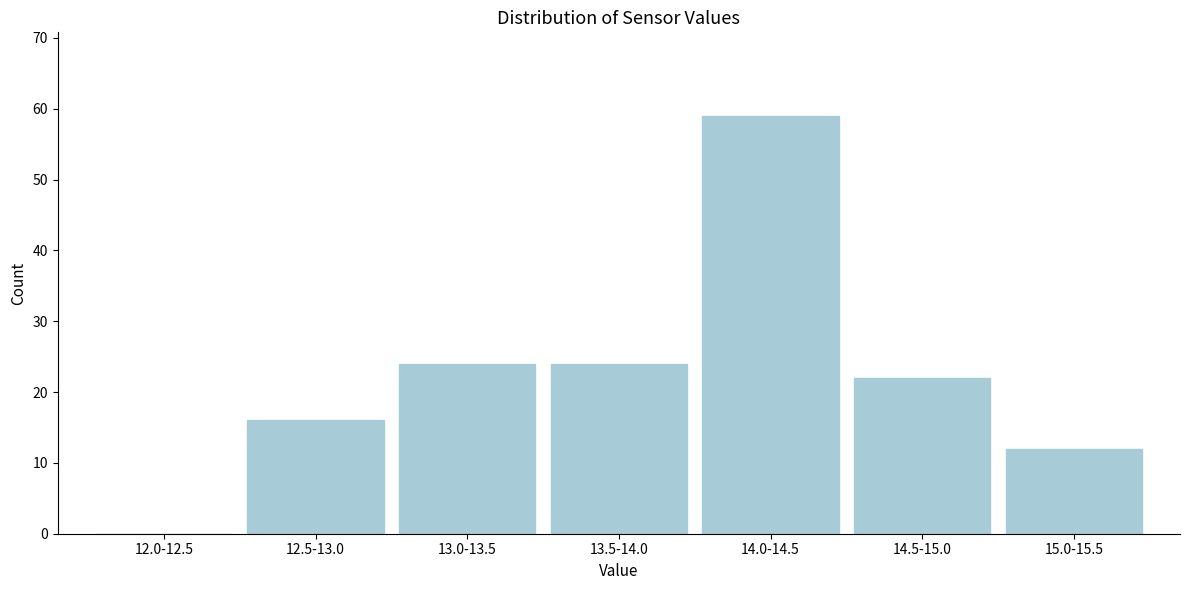

Reading right to left, extract all data points from this chart.

15.0-15.5=12	14.5-15.0=22	14.0-14.5=59	13.5-14.0=24	13.0-13.5=24	12.5-13.0=16	12.0-12.5=0